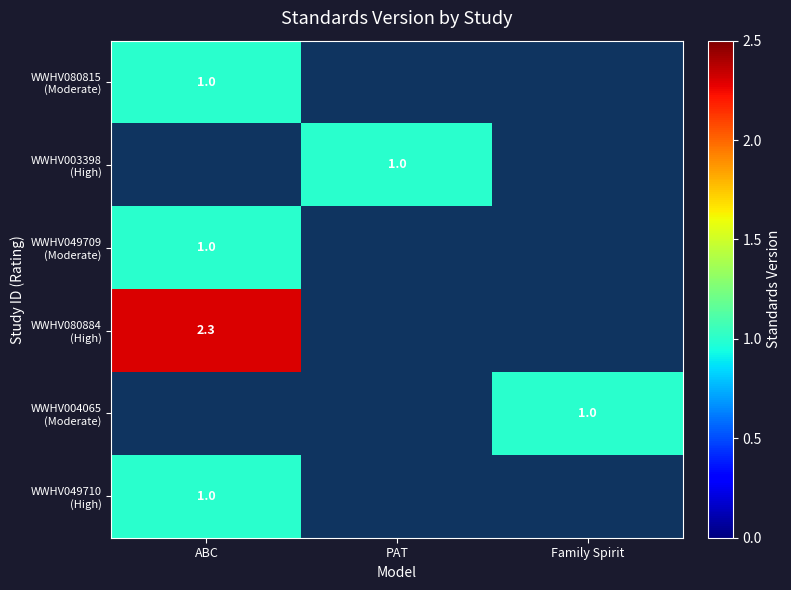

Is the value of WWHV049710 (High) at PAT greater than the value of WWHV049709 (Moderate) at PAT?

No